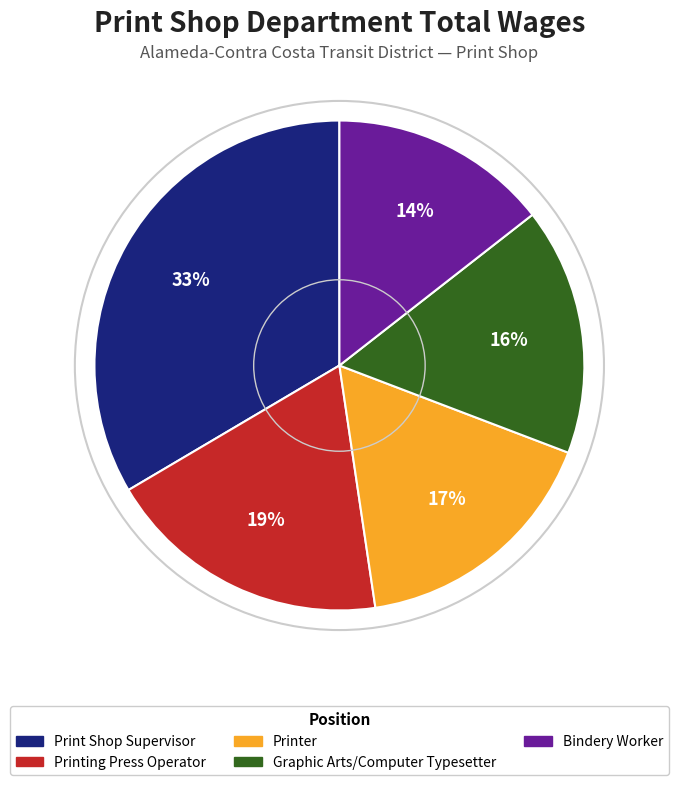

The Graphic Arts/Computer Typesetter slice represents 11% of the pie. True or false?

False